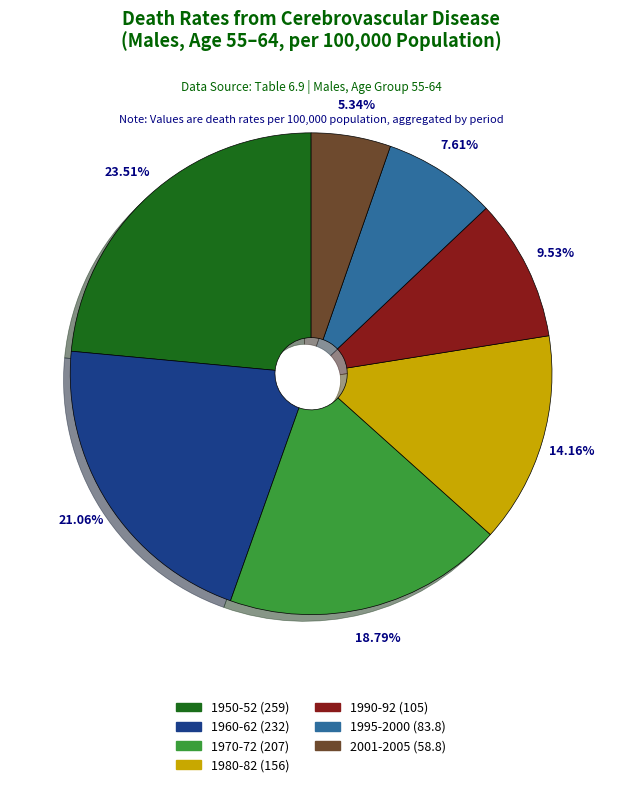

Does any single category account for the majority?

No